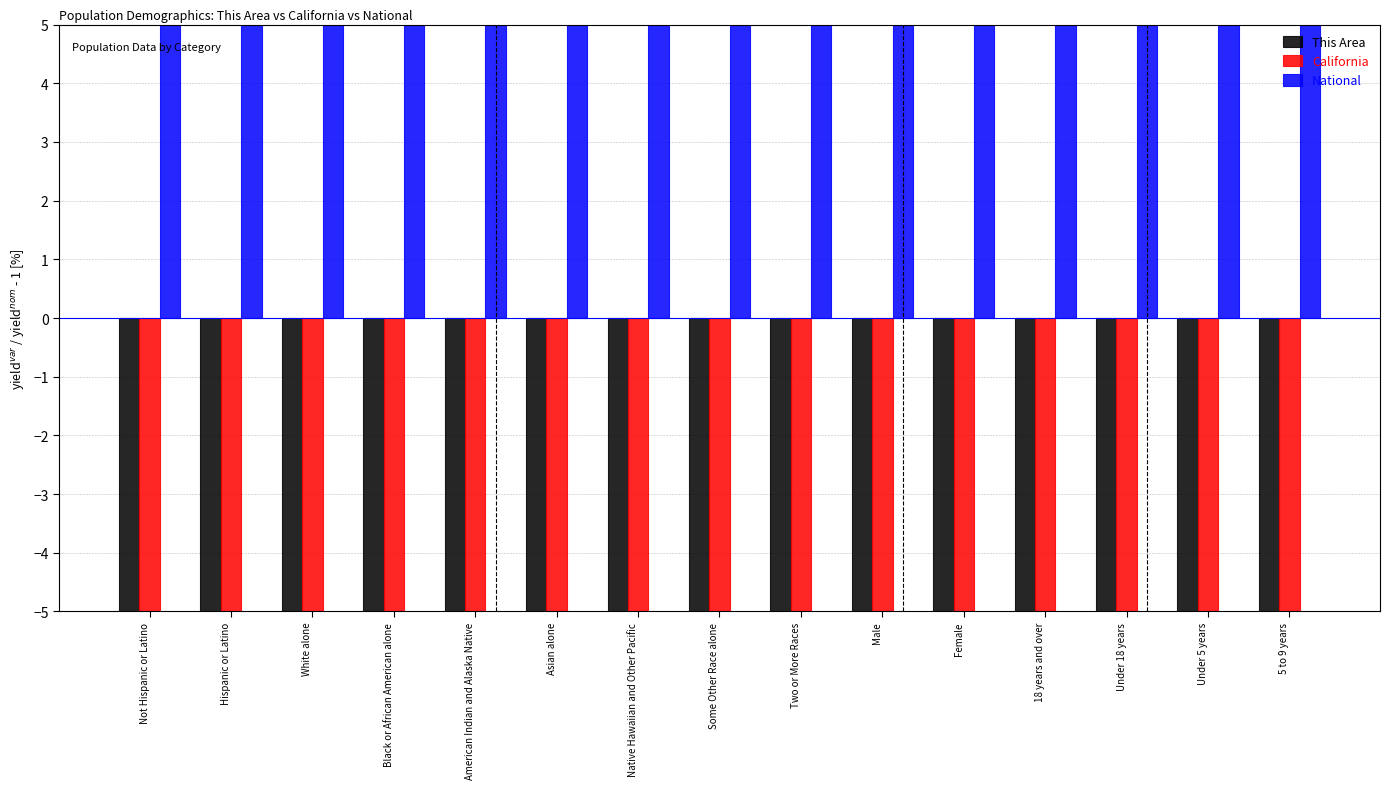

What are all the series names shown in the legend?

This Area, California, National